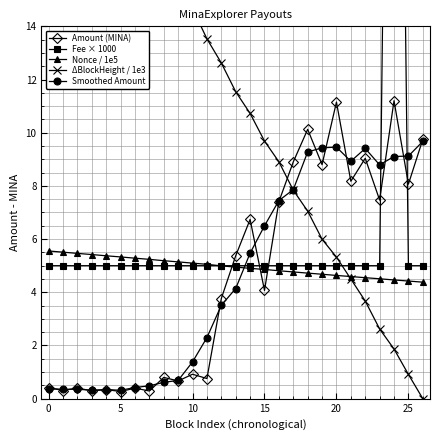

What is the minimum value for Nonce / 1e5?

4.4